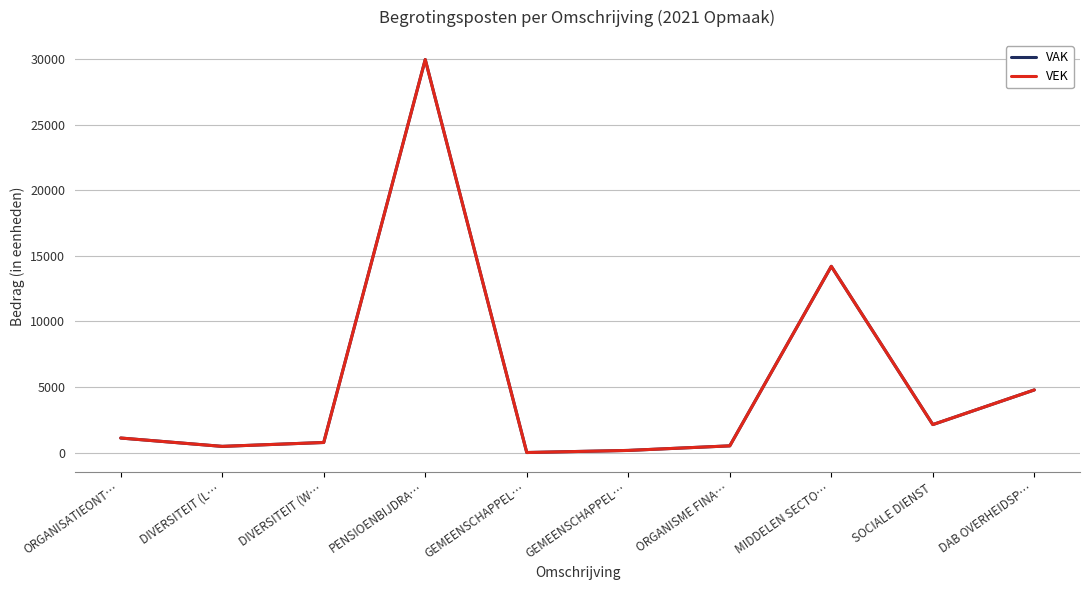

The value of VAK at DIVERSITEIT (W… is 766. True or false?

True